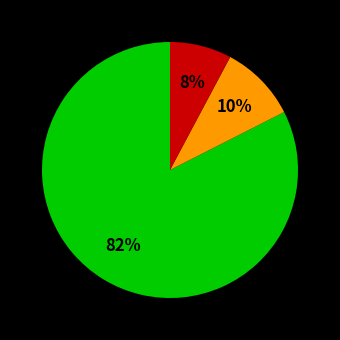

To the nearest percent, what is the average slice percentage?

33%